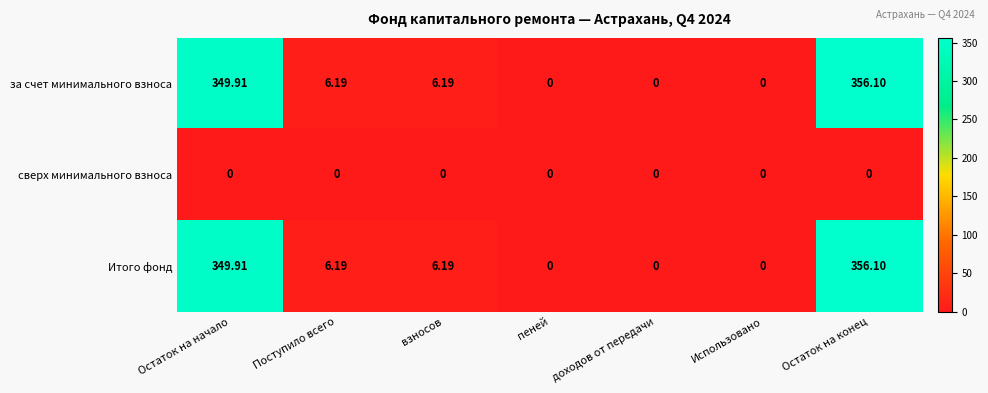

Is the value of сверх минимального взноса at взносов greater than the value of за счет минимального взноса at Поступило всего?

No